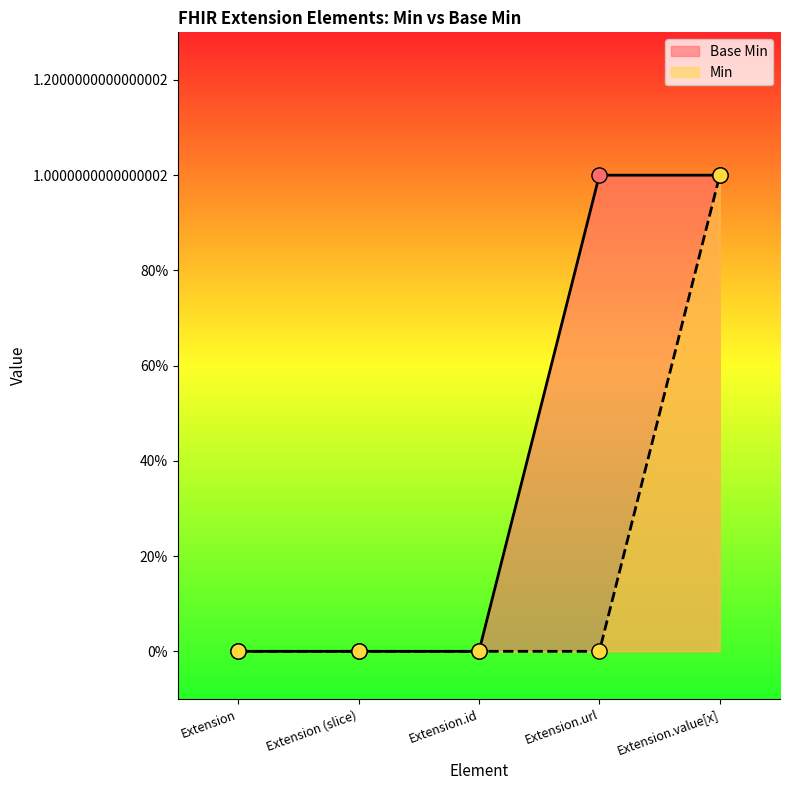

Which series has the largest total across all categories?

Base Min